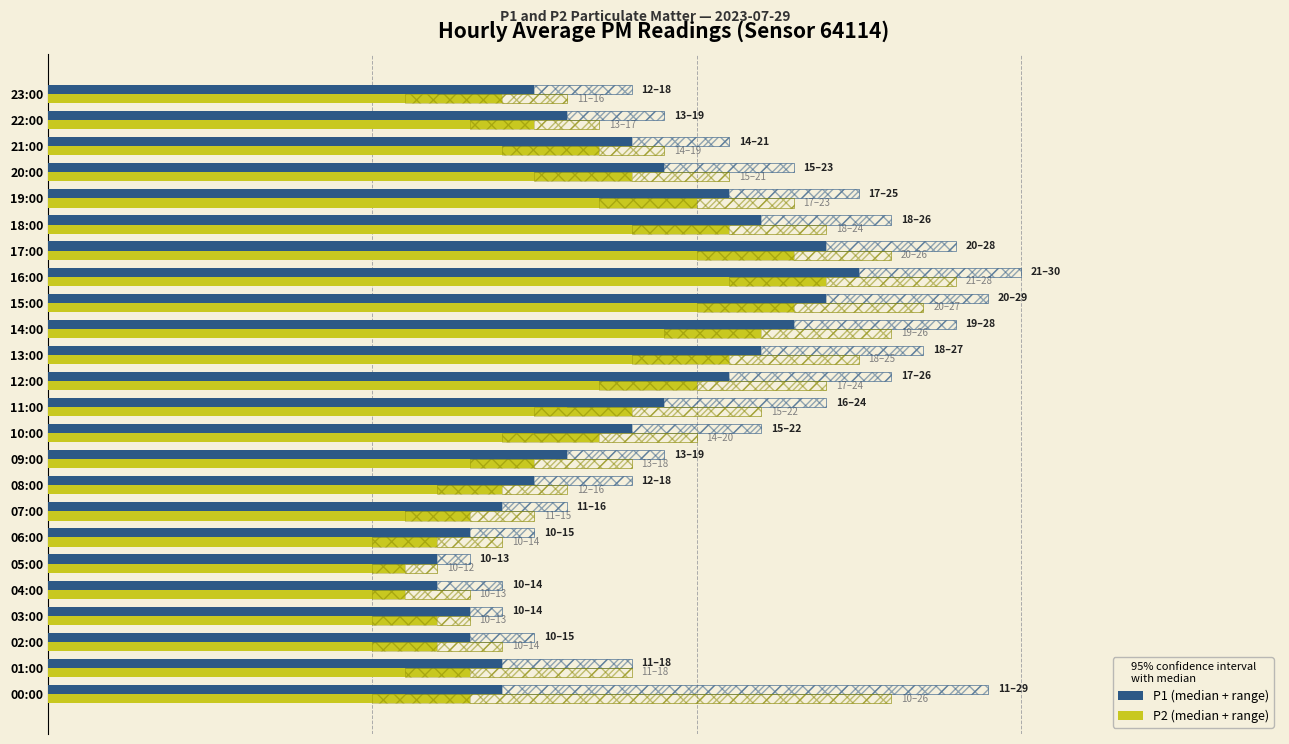

Which series has the largest total across all categories?

P1